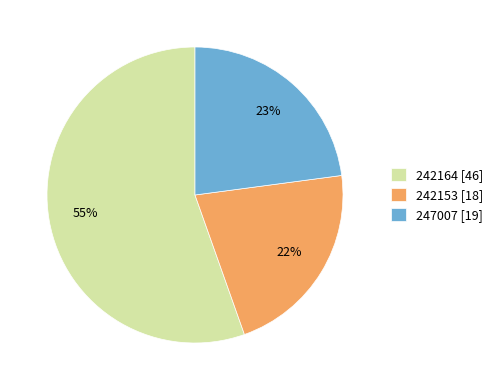

Which category has the biggest portion of the pie?

242164